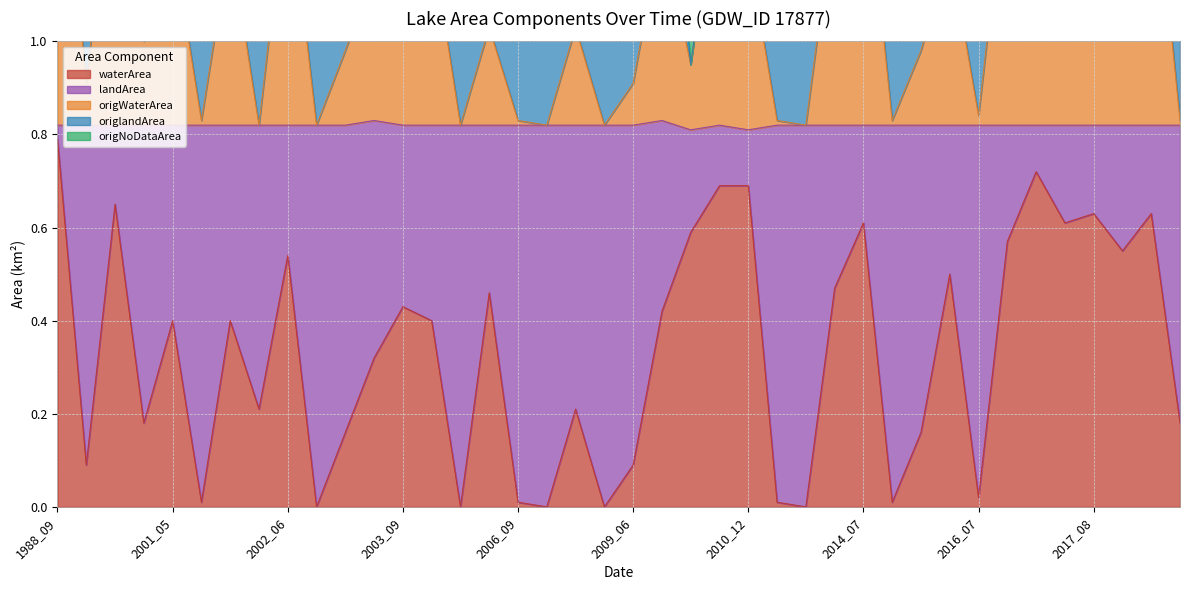

Which category has the highest value in the waterArea series?

1988_09